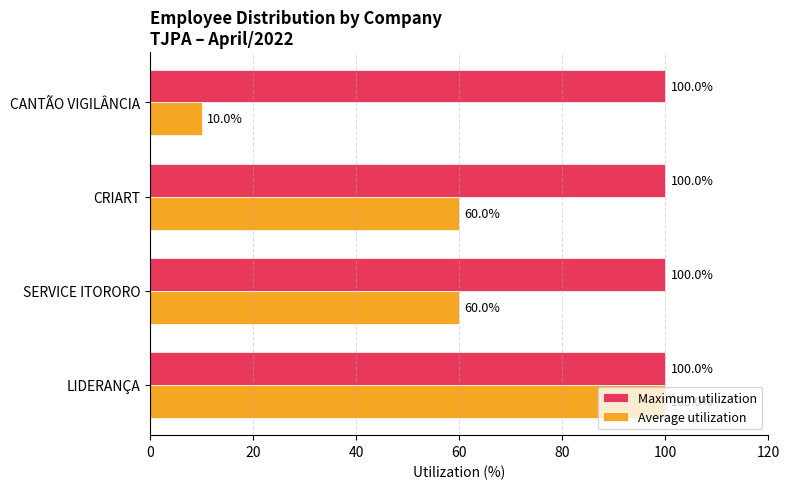

List the series in order of their overall mean, highest first.

Maximum utilization, Average utilization